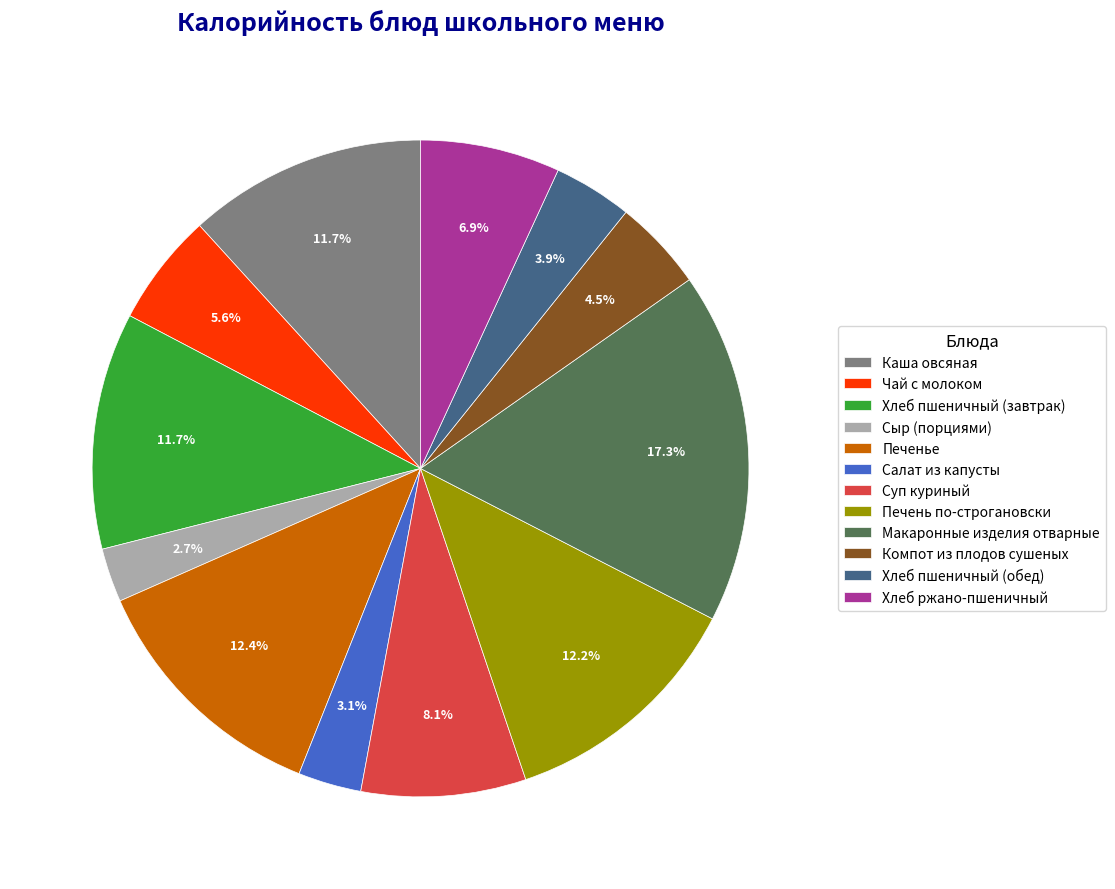

What percentage is the Чай с молоком slice, to the nearest percent?

6%